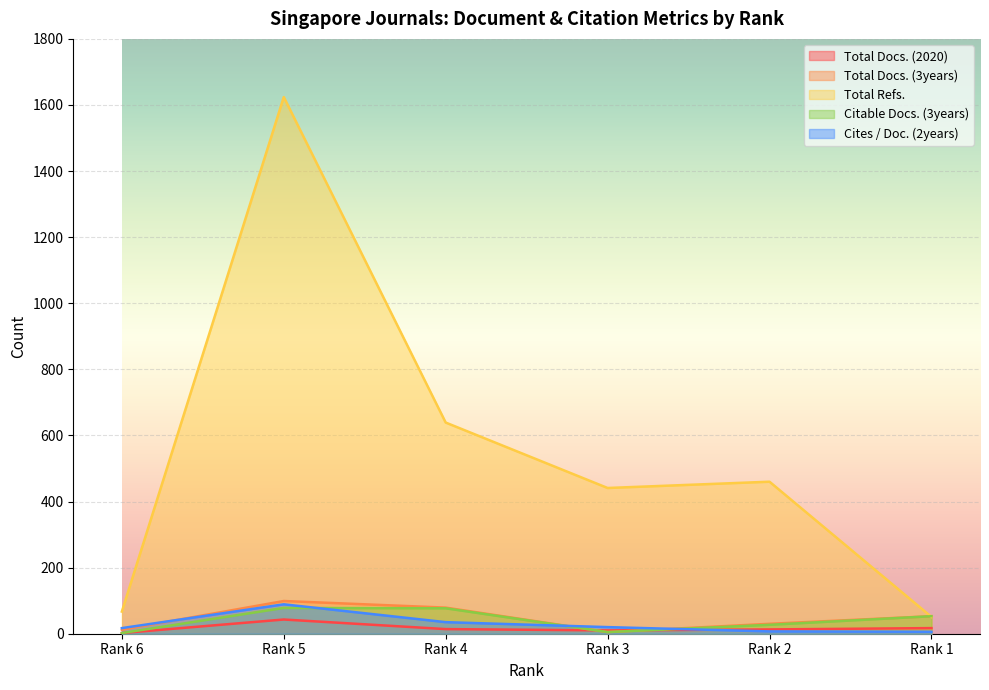

Which has a higher value, Rank 1 or Rank 4?

Rank 1